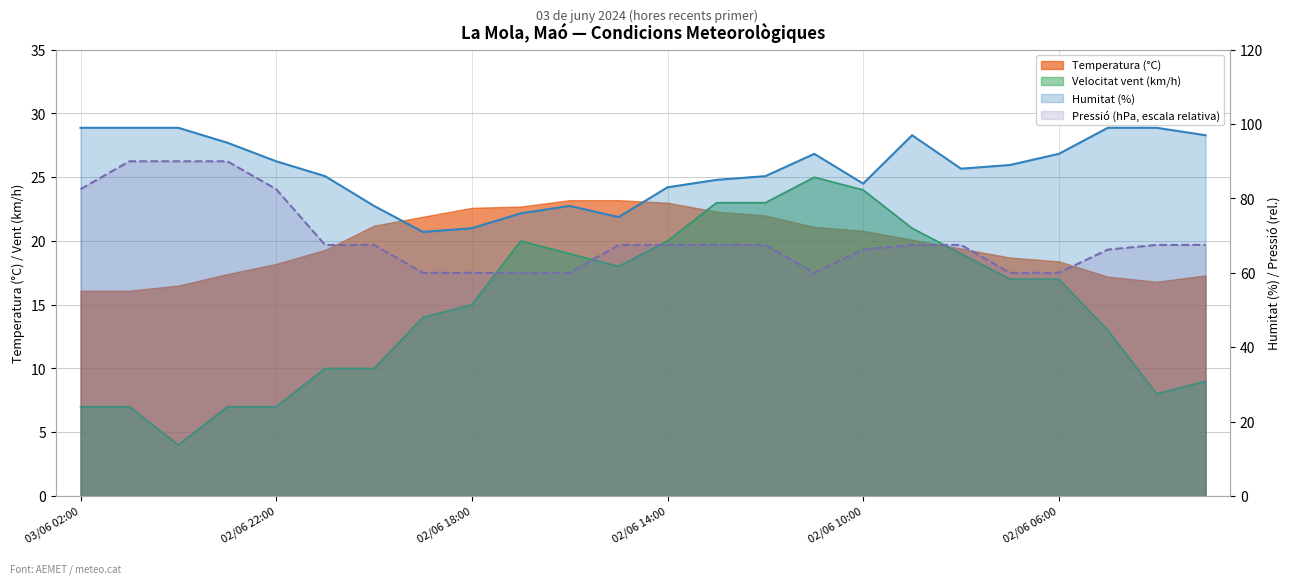

Is the value of Pressió (hPa) at 02/06 17:00 greater than the value of Velocitat vent (km/h) at 02/06 11:00?

Yes